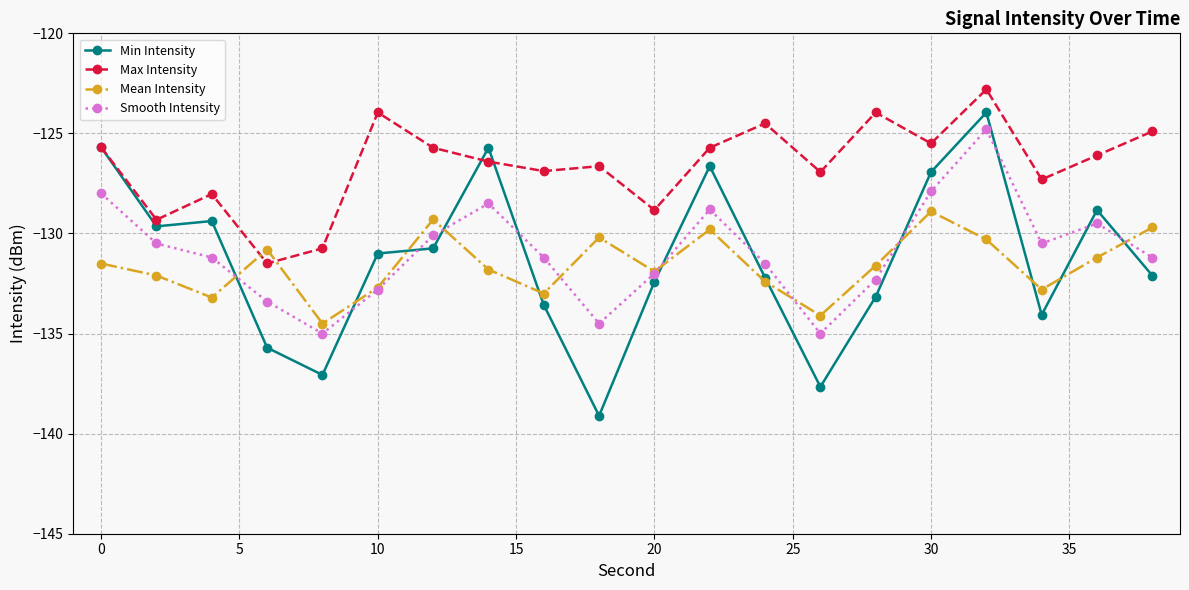

Rank the series by their maximum value, from lowest to highest.

Mean Intensity, Smooth Intensity, Min Intensity, Max Intensity